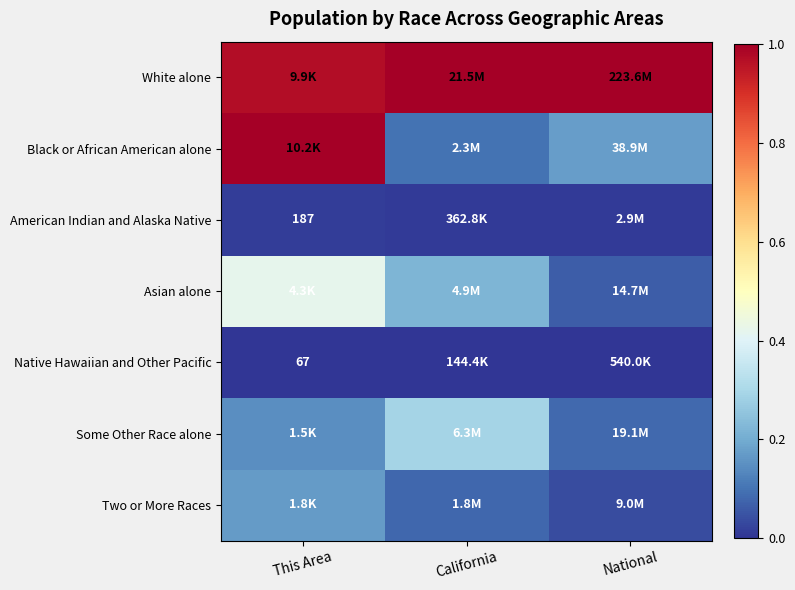

The value of White alone at This Area is 1.0. True or false?

True